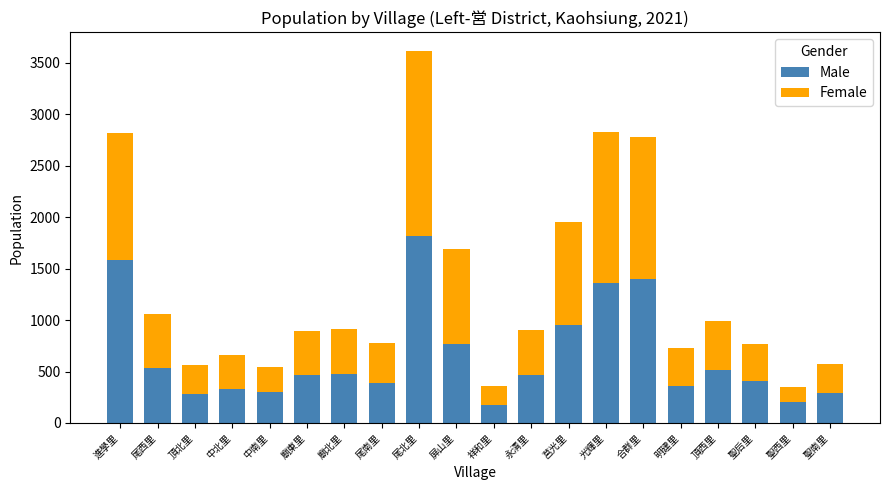

What is the total value across all series at 尾西里?

1063